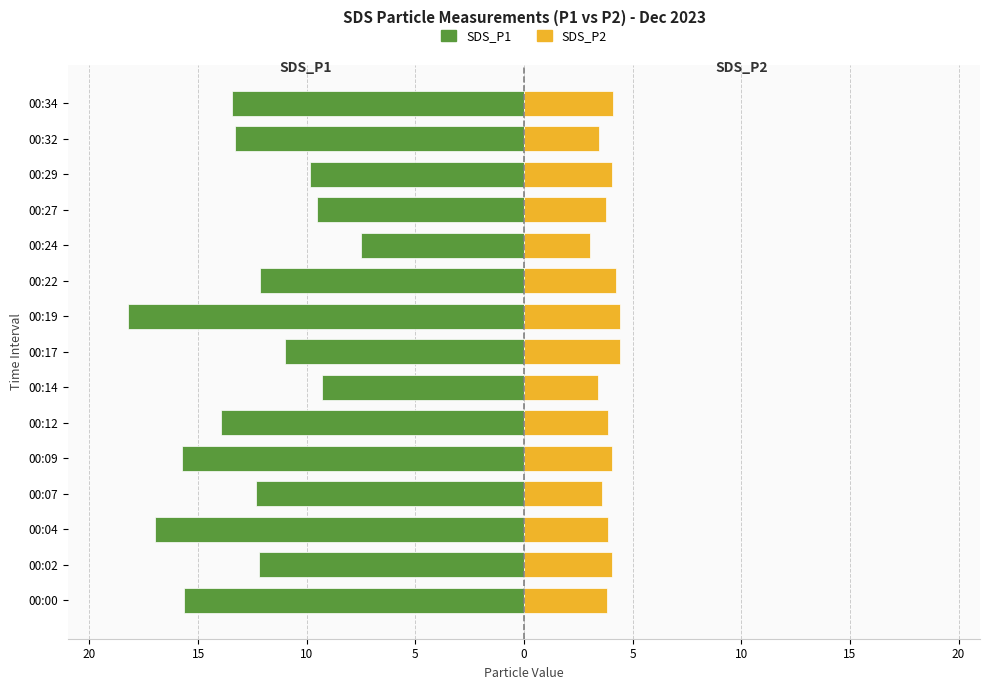

Is the value of SDS_P1 at 00:34 greater than the value of SDS_P2 at 00:22?

No